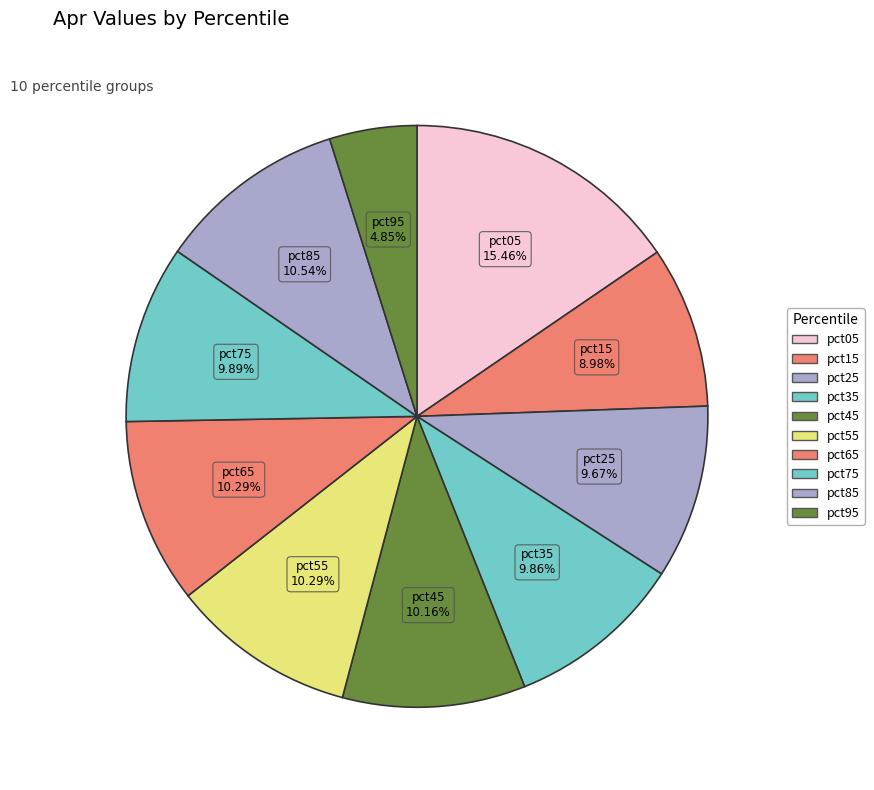

Does pct15 represent more than half of the total?

No